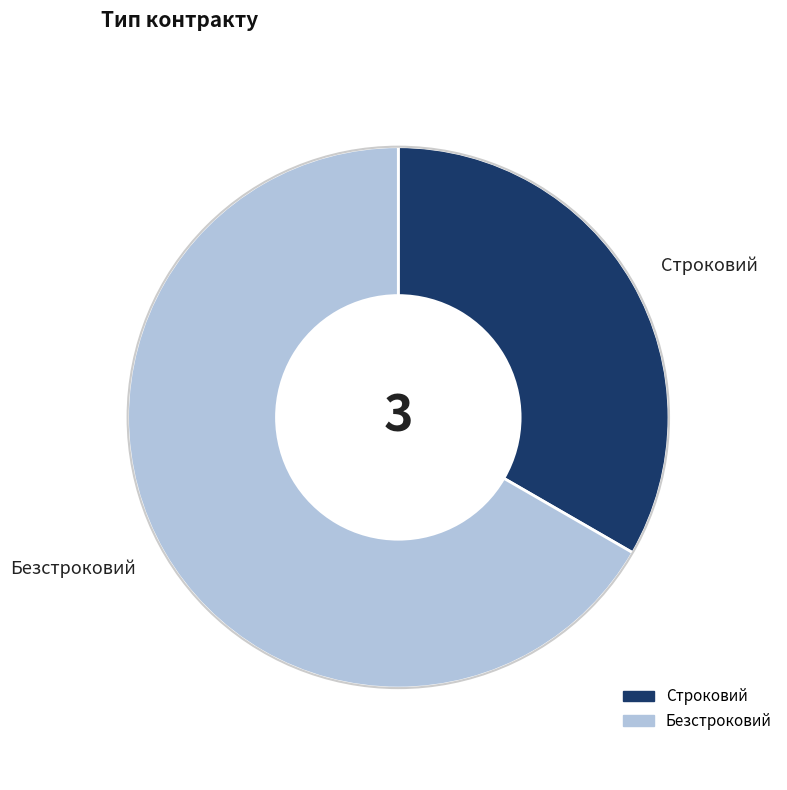

Count the number of slices in the pie.

2